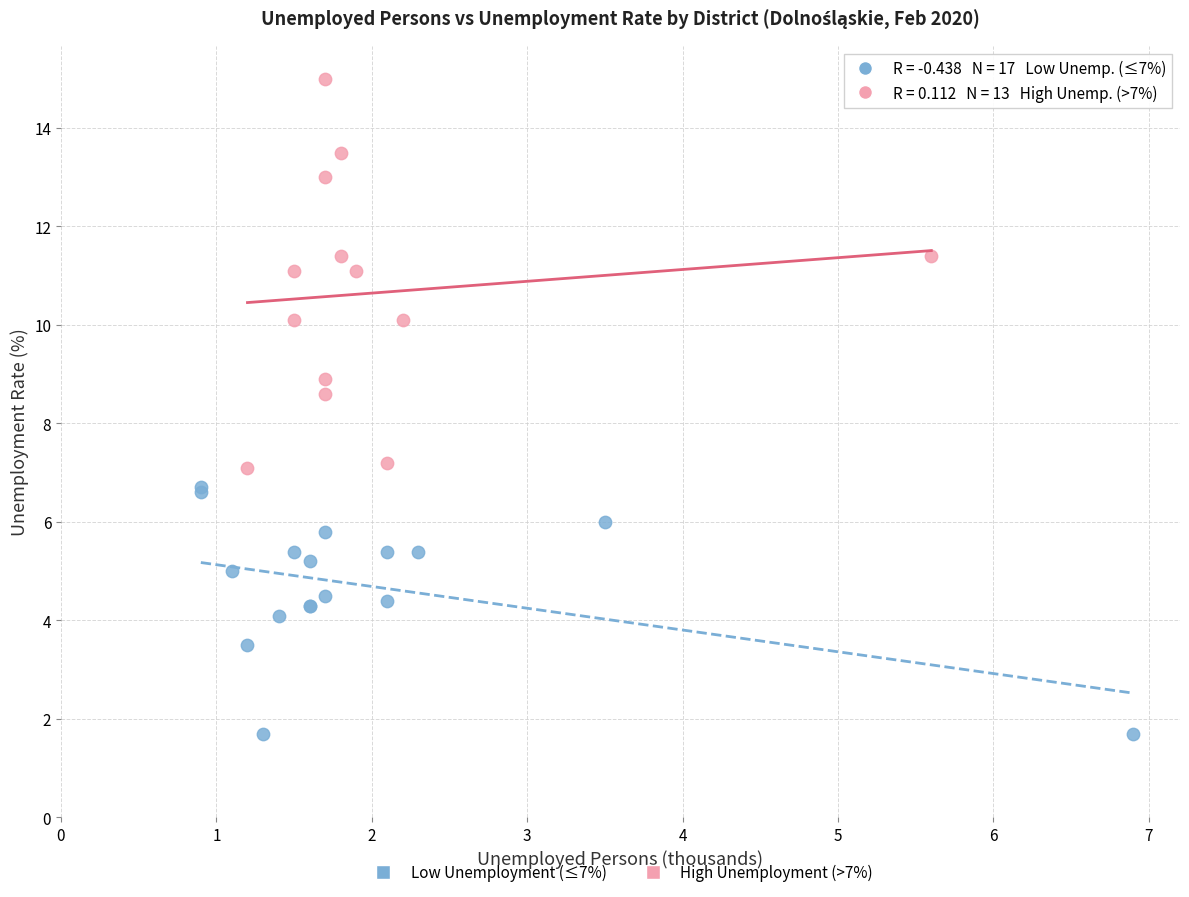

Which series reaches the maximum Y coordinate?

High Unemployment (>7%)